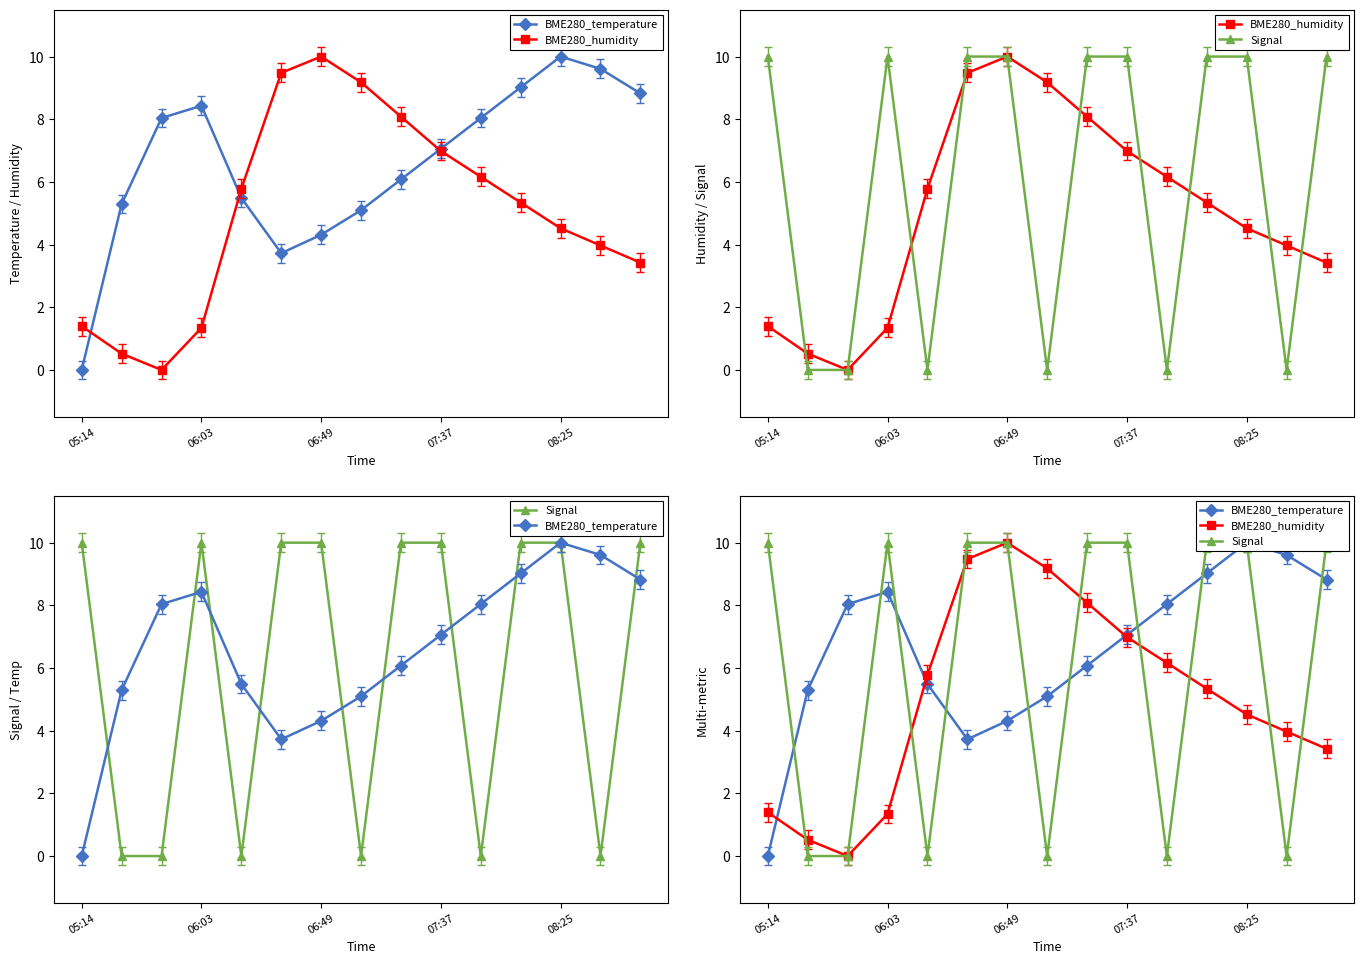

After their last crossing, which series has the higher values: BME280_temperature or BME280_humidity?

BME280_temperature